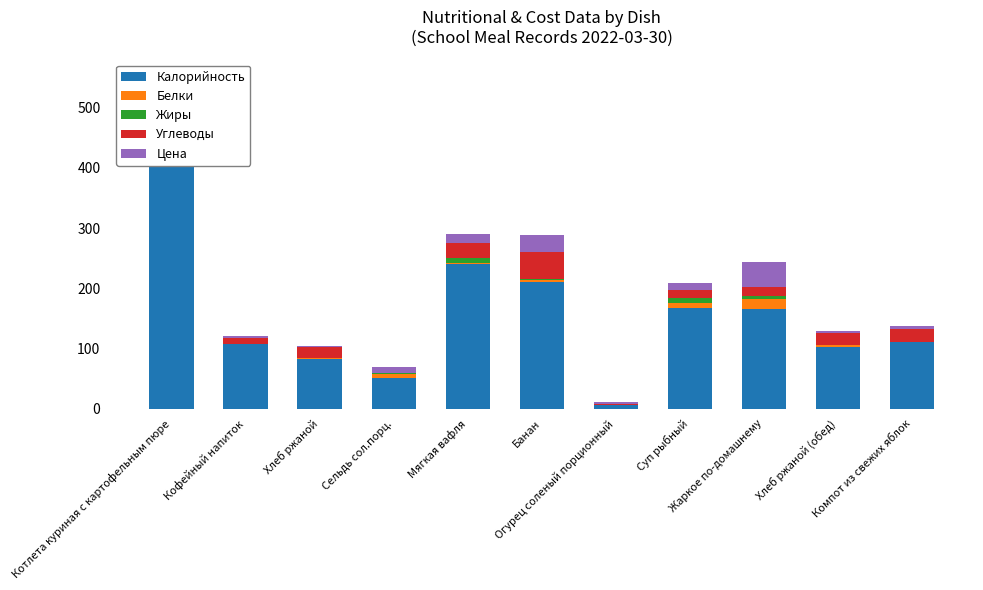

What is the label of the 8th bar from the left?

Суп рыбный